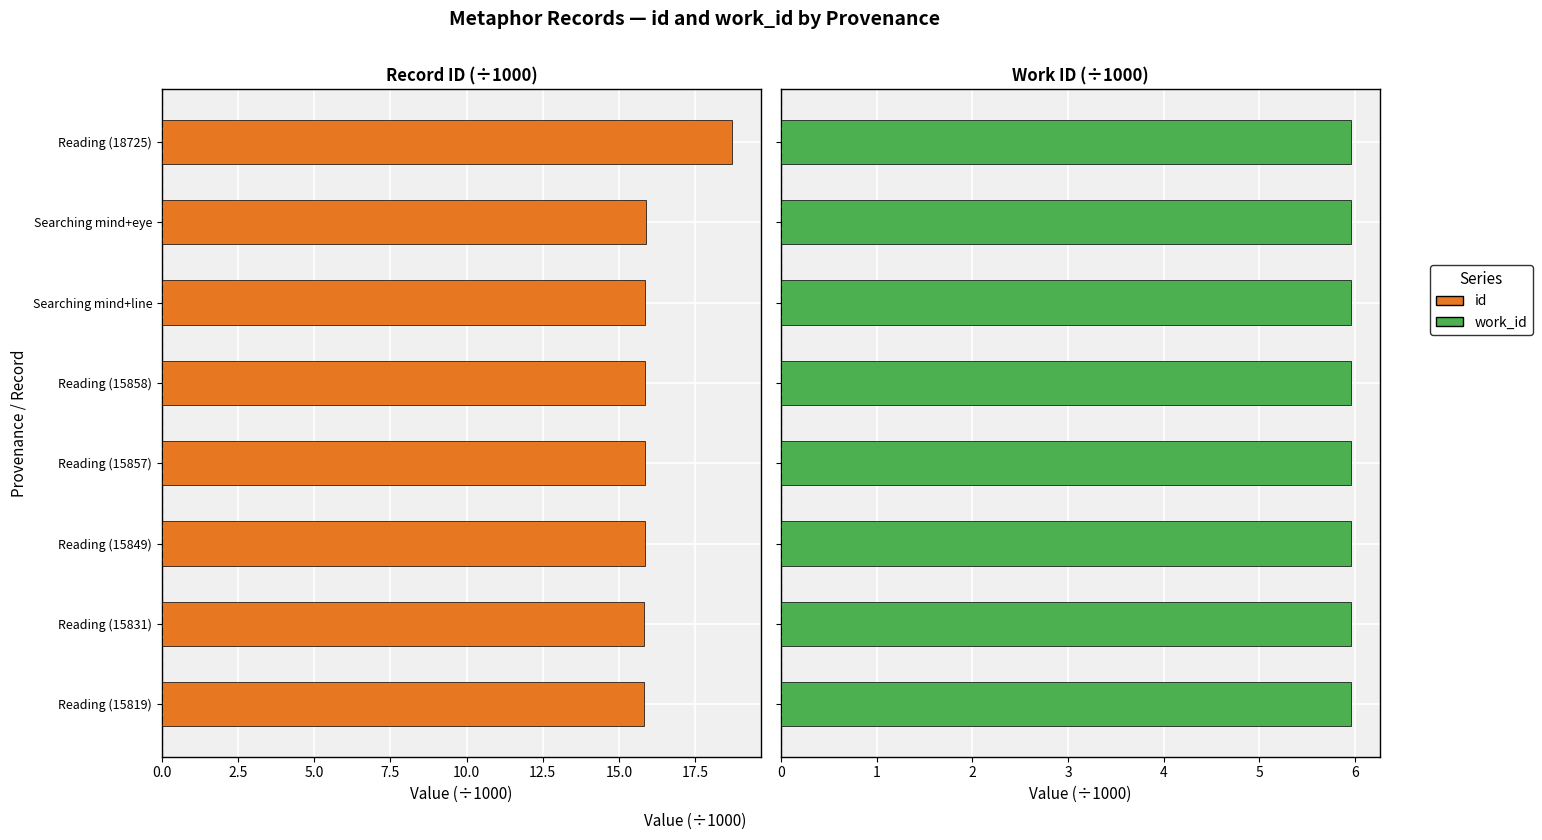

What is the sum of all id values?

129.7